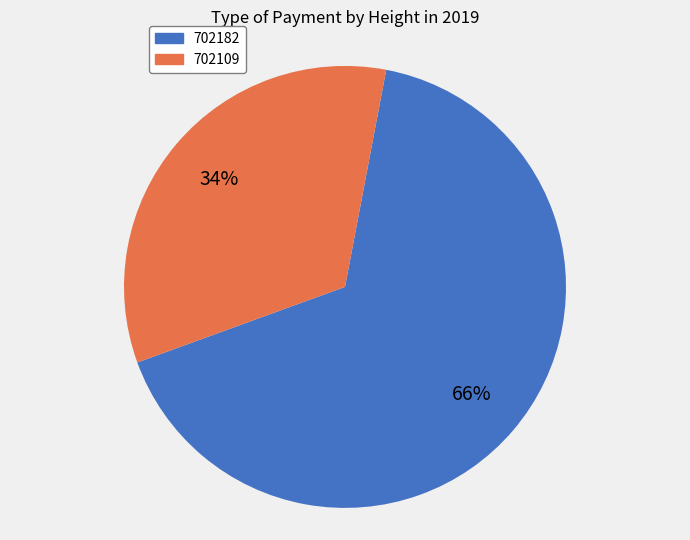

Count the number of slices in the pie.

2